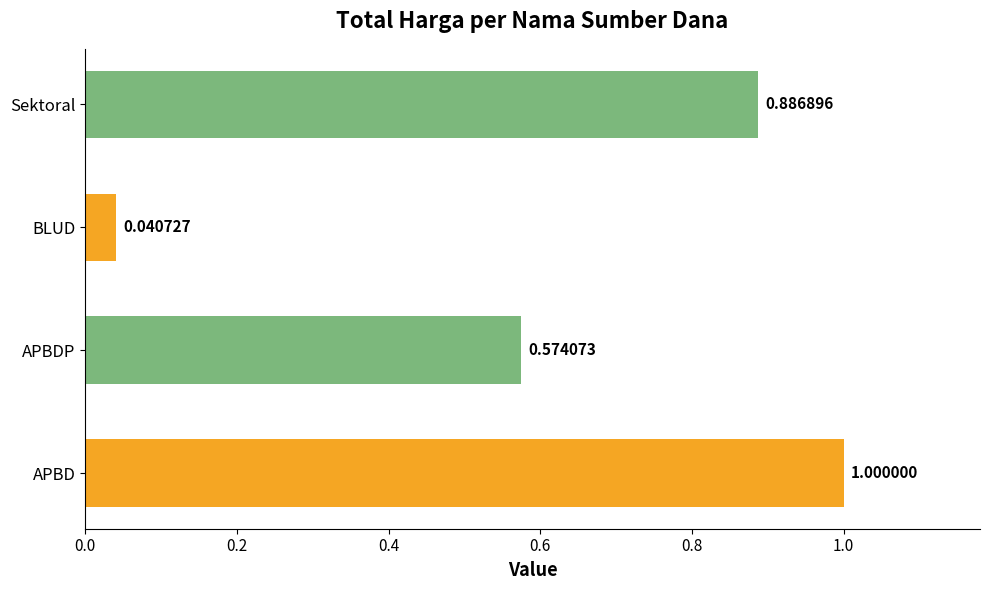

List the labels in order of value, largest first.

APBD, Sektoral, APBDP, BLUD